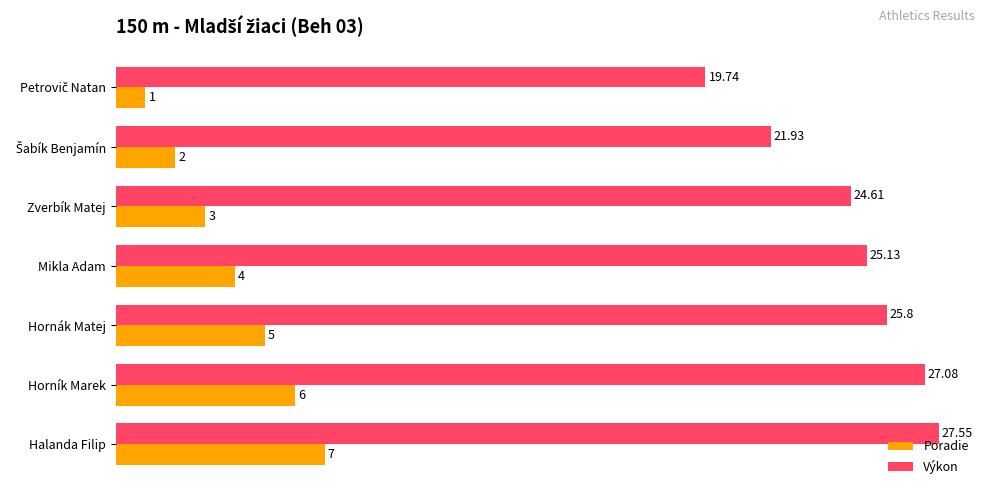

Rank the series by their maximum value, from highest to lowest.

Výkon, Poradie